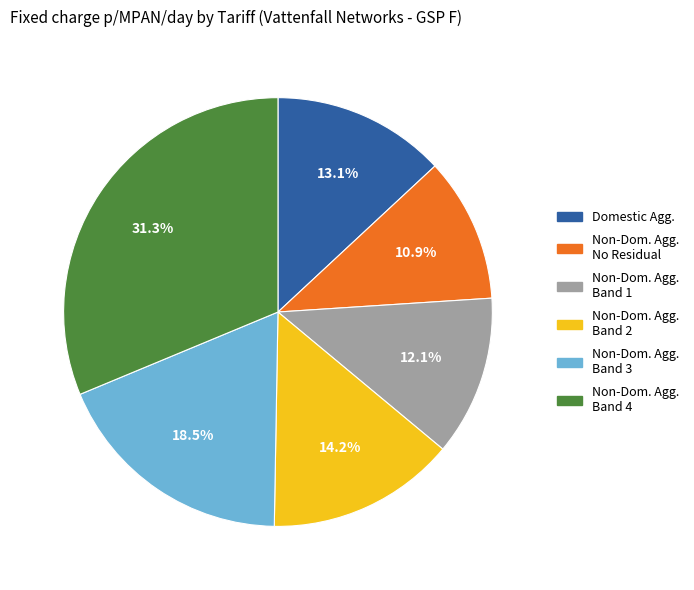

Does any single category account for the majority?

No